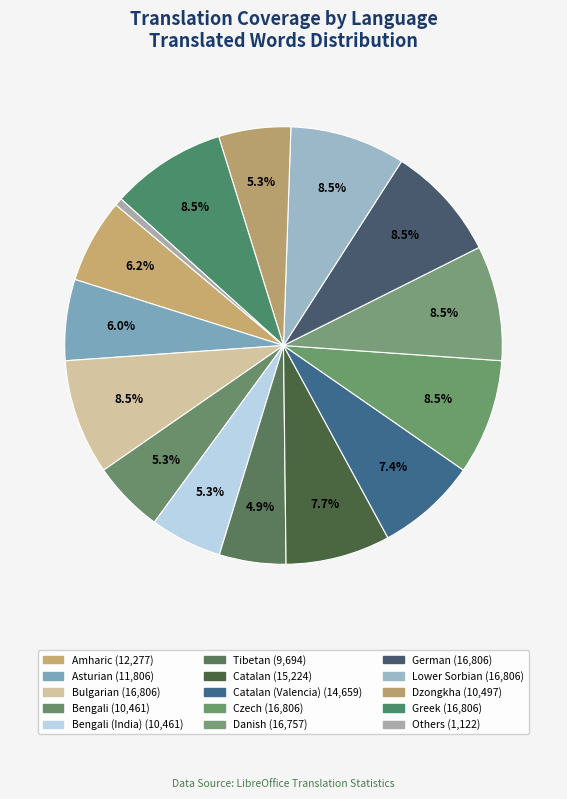

How many slices are in this pie chart?

15